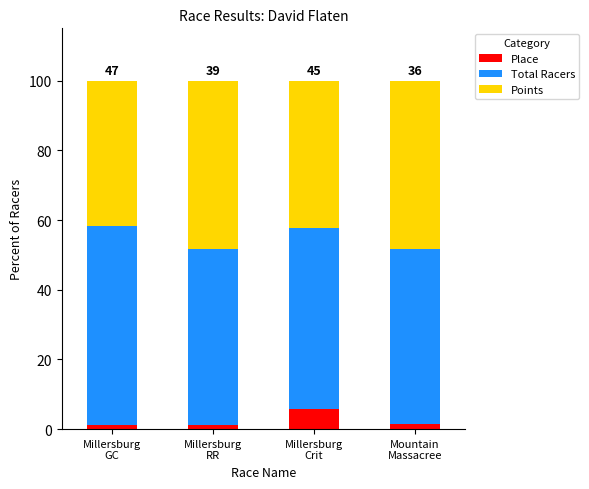

What is the average value of the Place series?

2.4